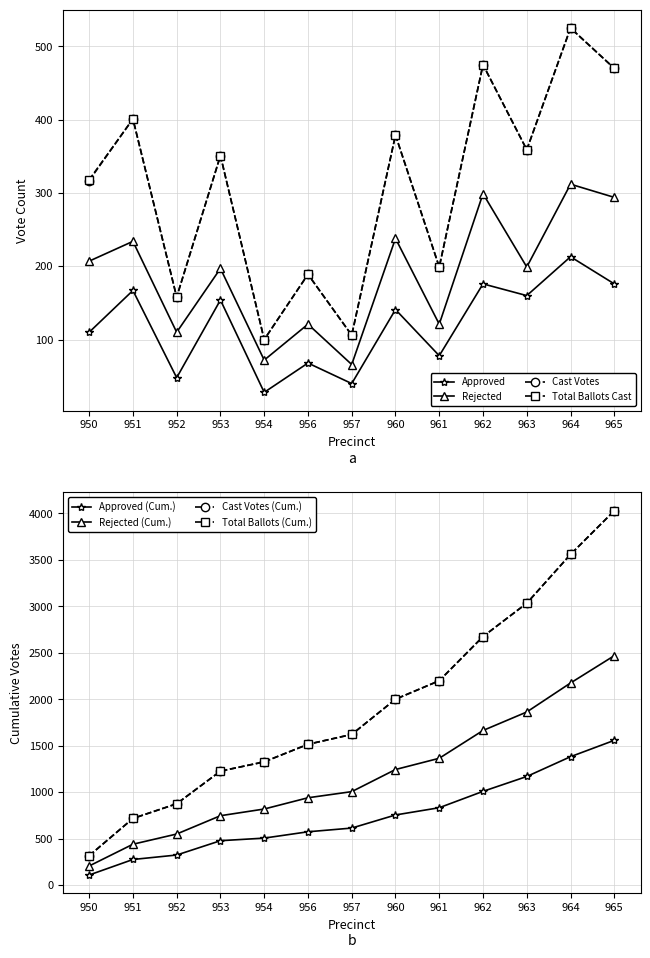

At 957, list the series in order from largest to smallest.

Cast Votes, Total Ballots Cast, Rejected, Approved